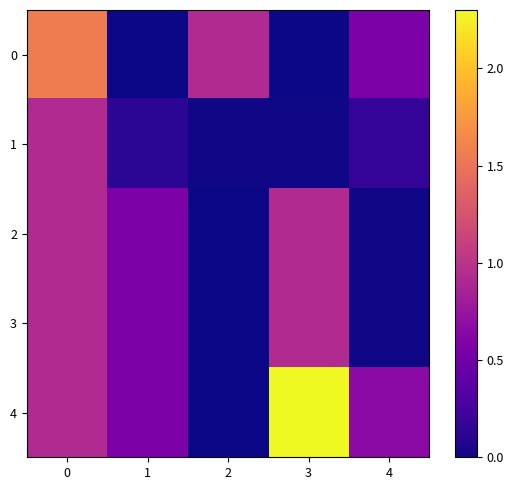

At 3, list the series in order from smallest to largest.

0, 1, 2, 3, 4